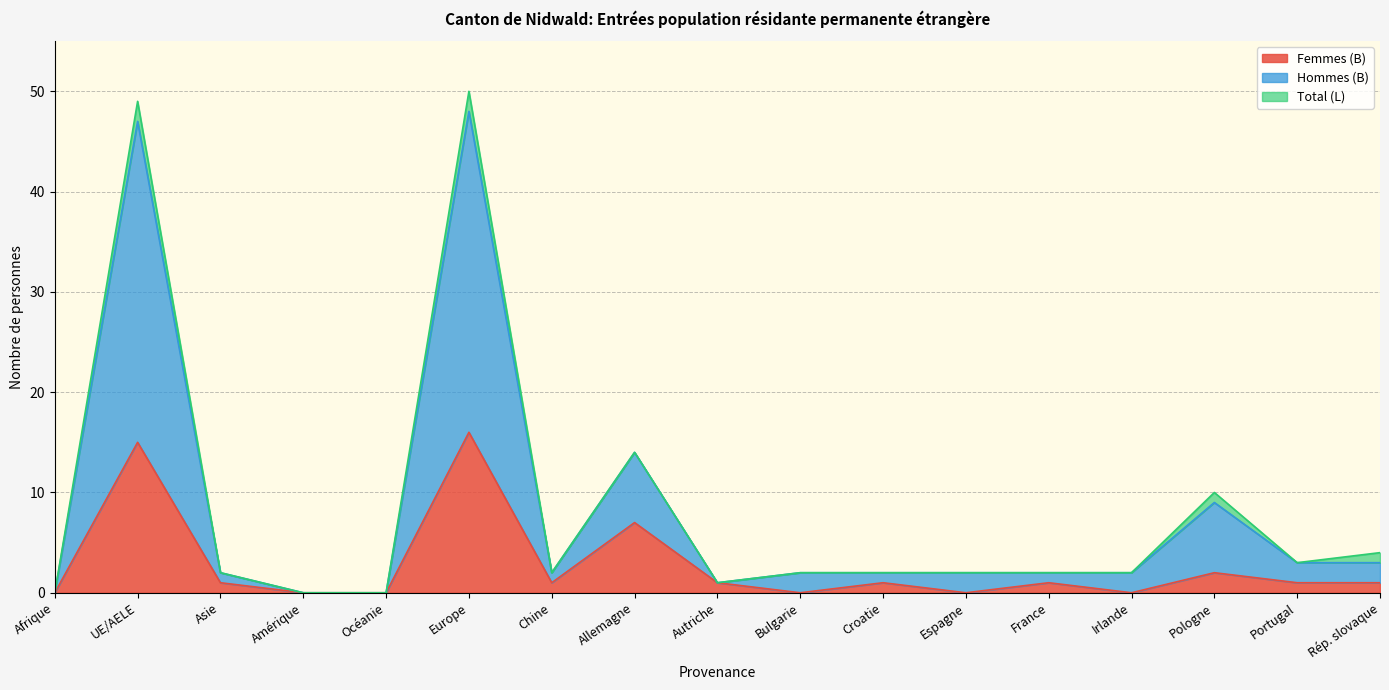

Which label corresponds to the largest value in the chart?

Europe